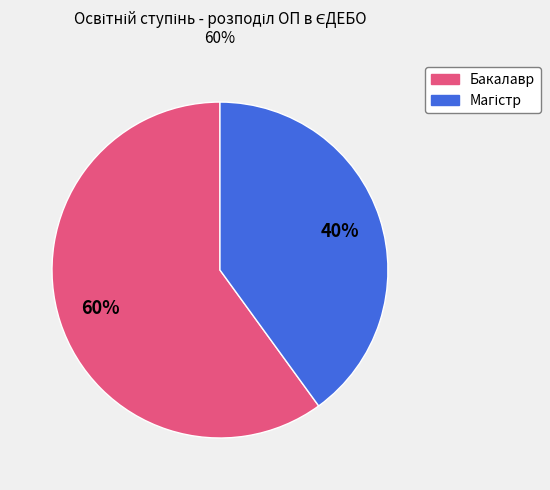

Is there any slice that represents more than half of the pie?

Yes